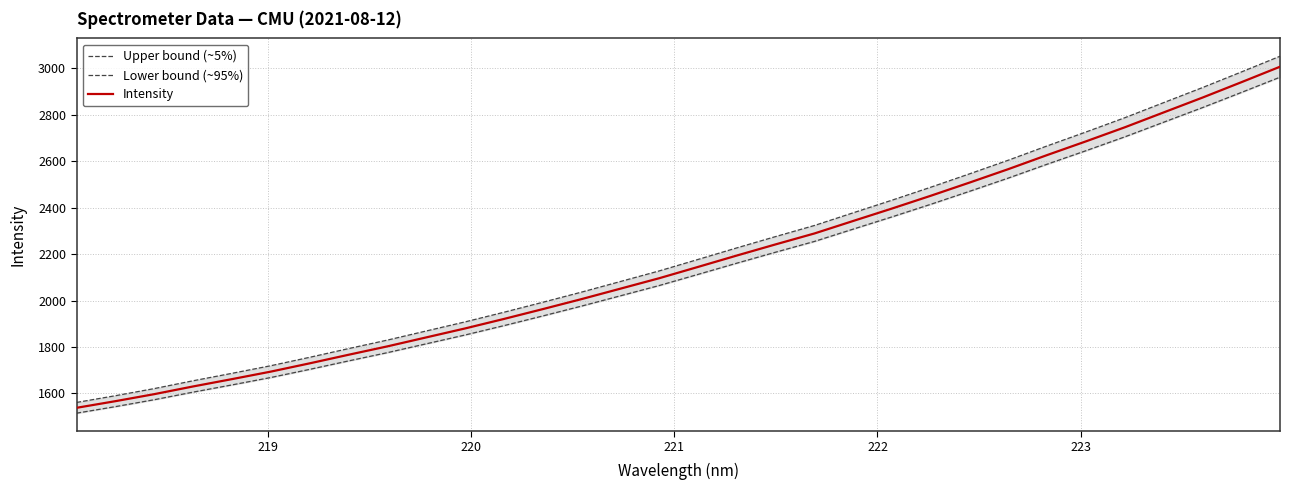

What is the maximum value for Intensity?

3006.0